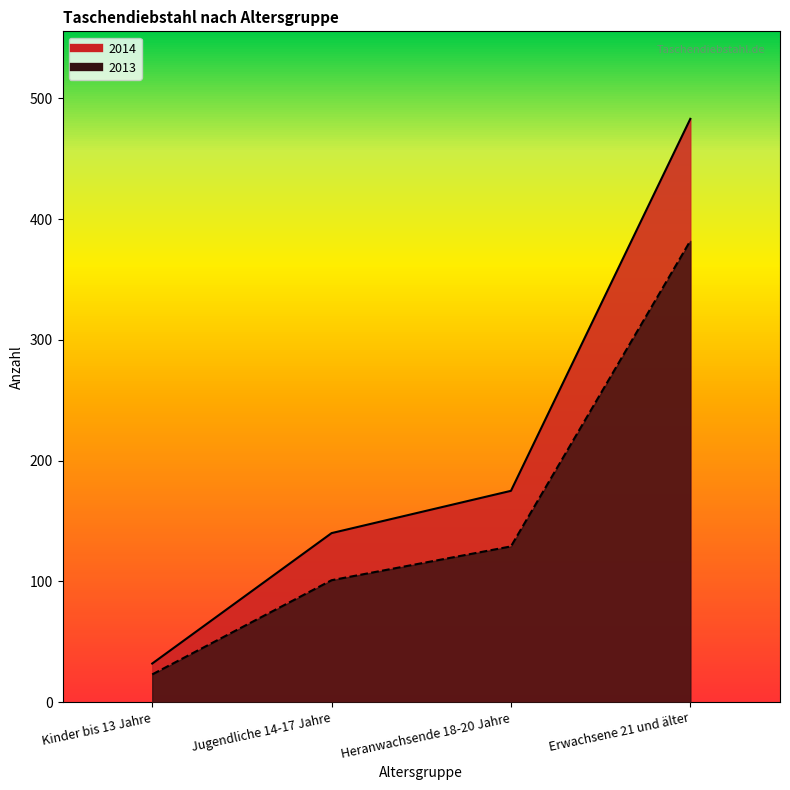

What is the highest value of the 2013 series?

382